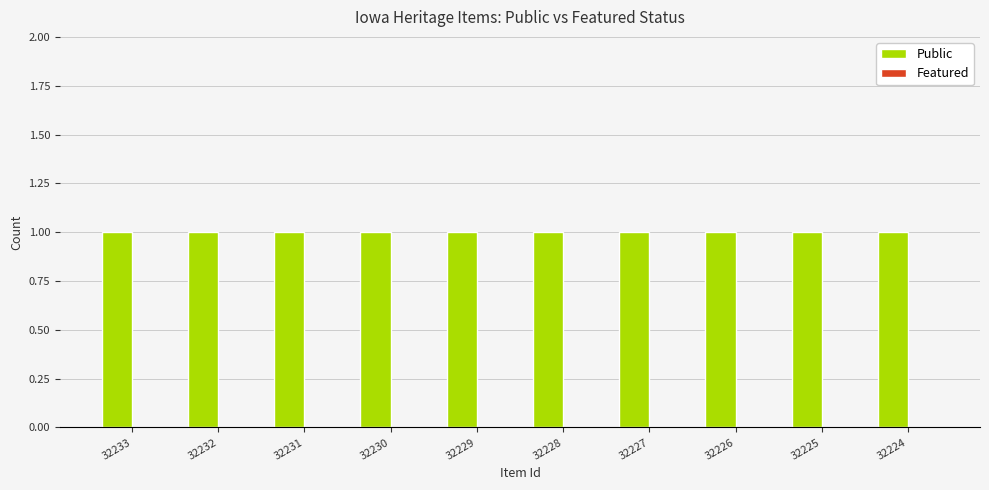

Between 32225 and 32227, which is larger?

32225